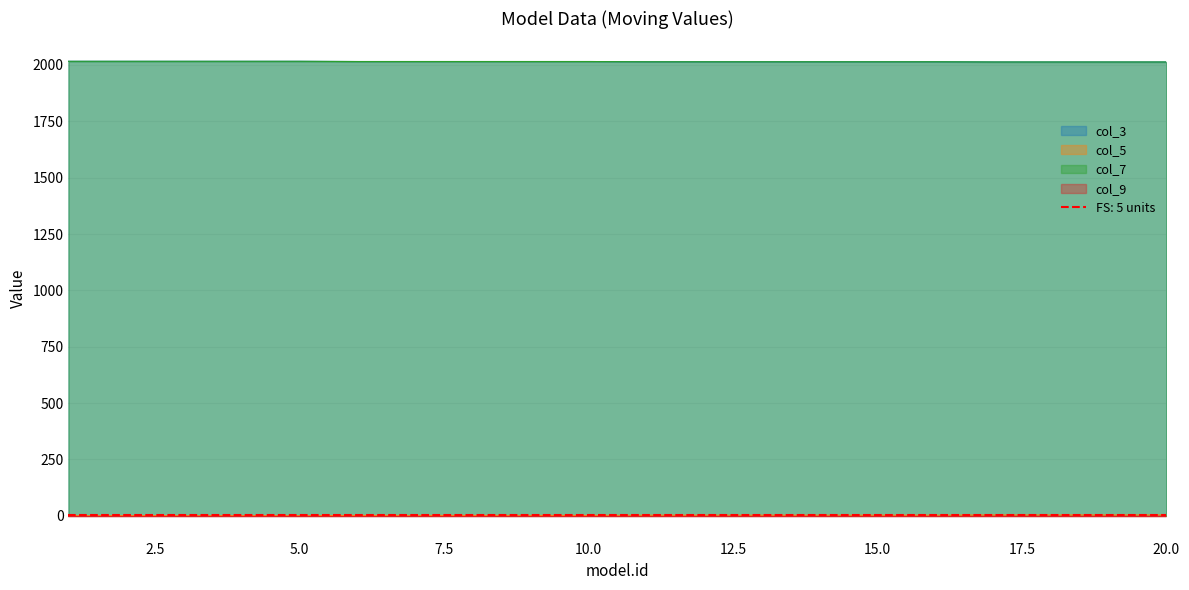

What is the value of the col_5 point at the 19th from the left?

4